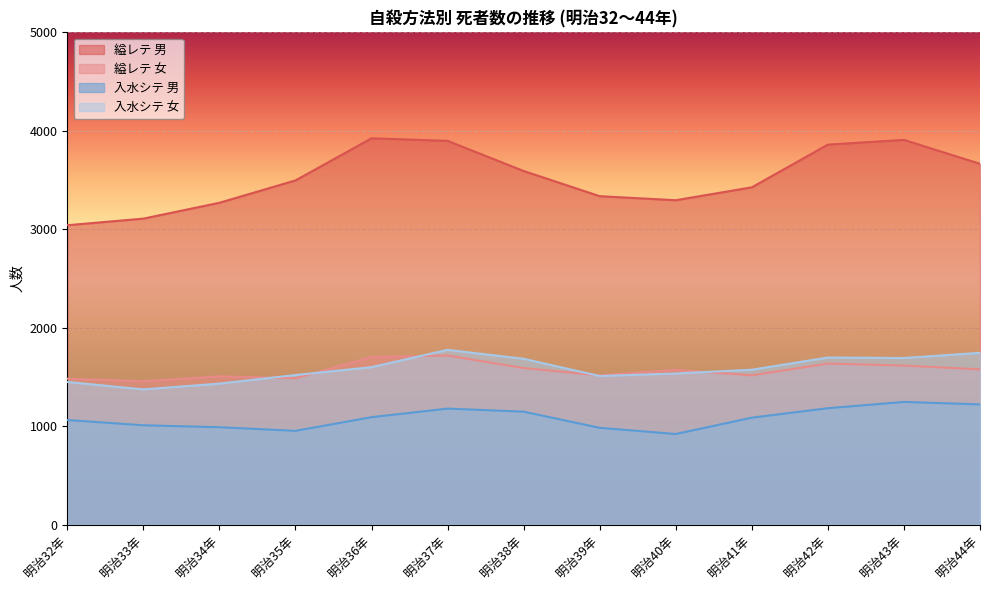

After their last crossing, which series has the higher values: 縊レテ 女 or 入水シテ 女?

入水シテ 女